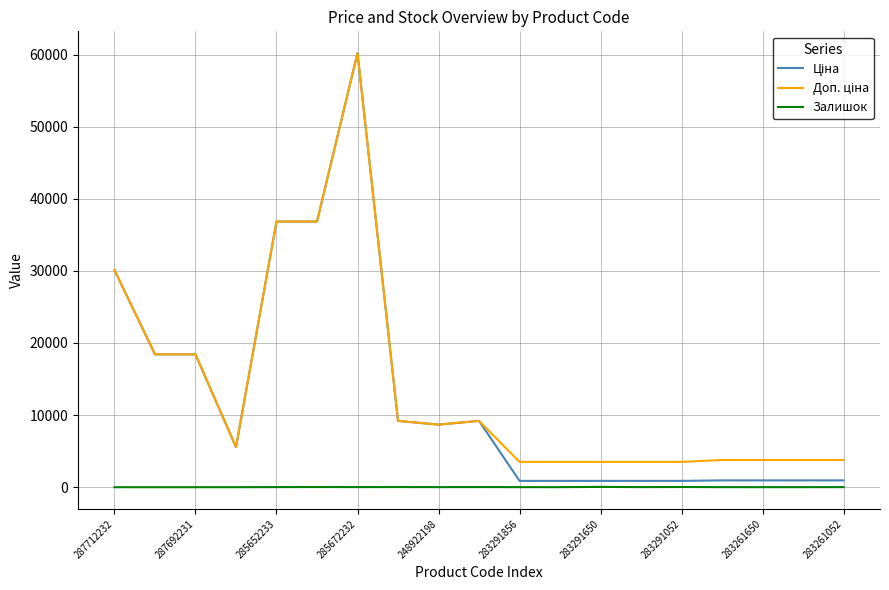

Is this an area chart (filled region under the line)?

No